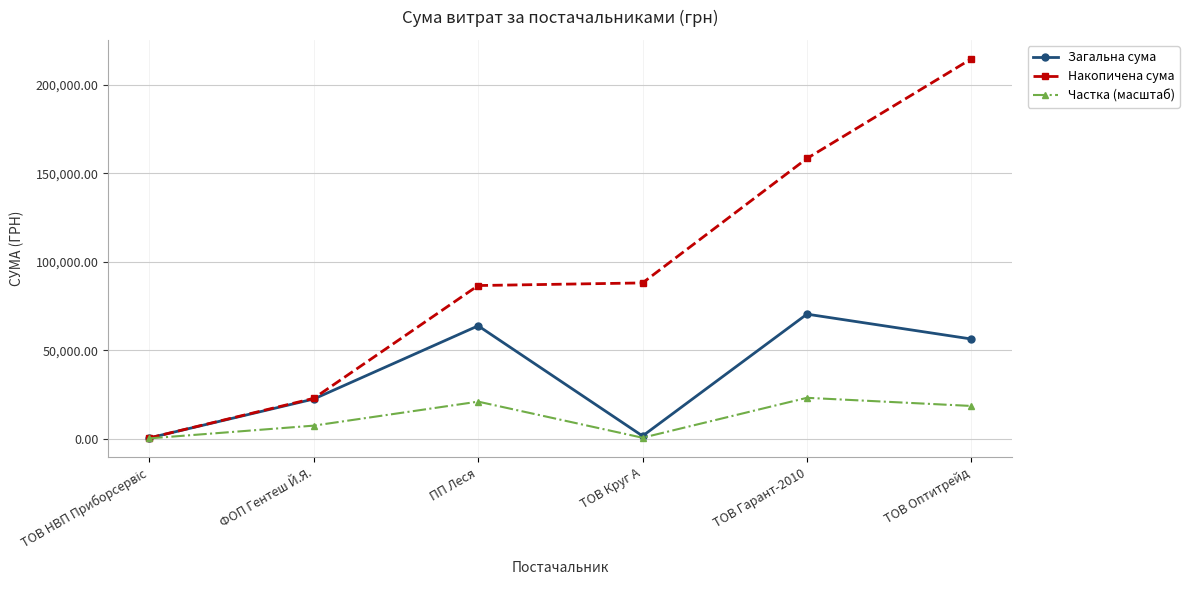

What is the maximum value shown in the chart?

214766.5